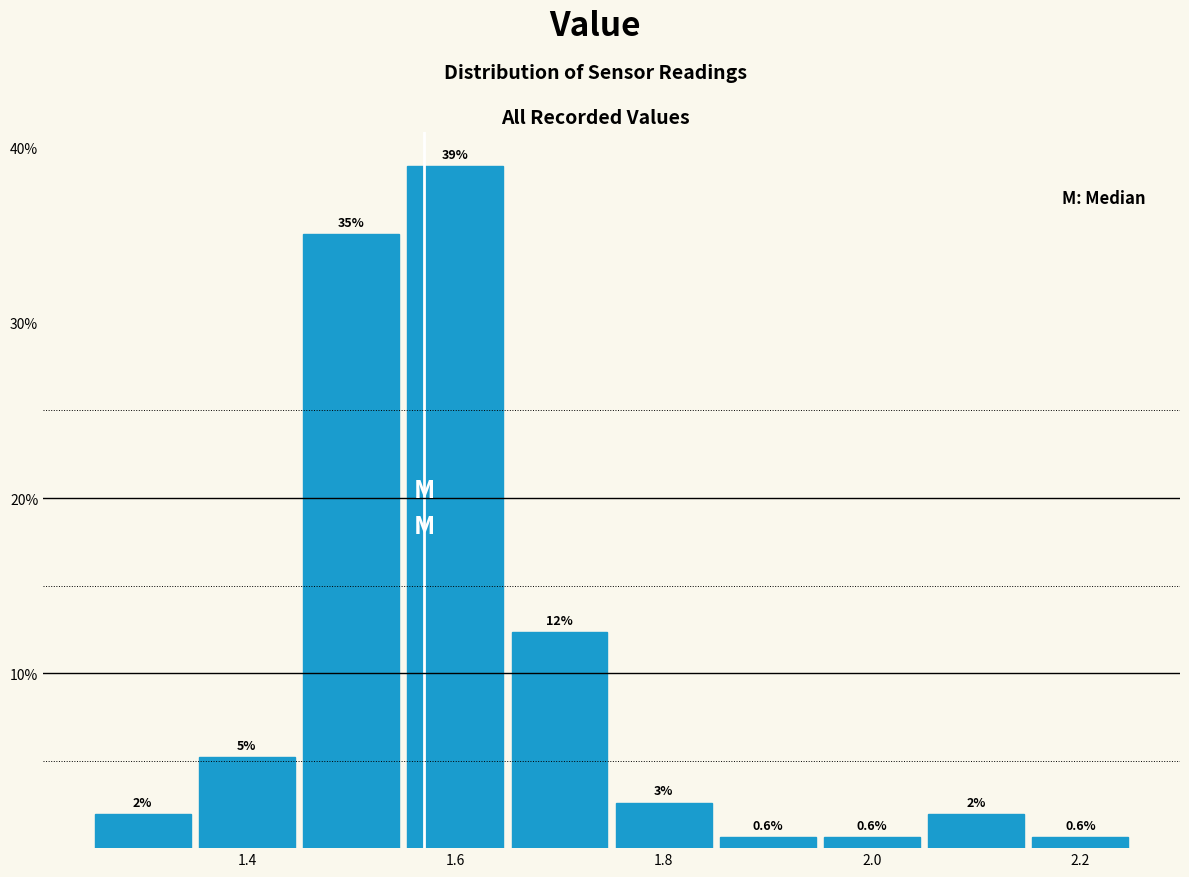

Over which range of the x-axis is the bar tallest?

1.55 to 1.65